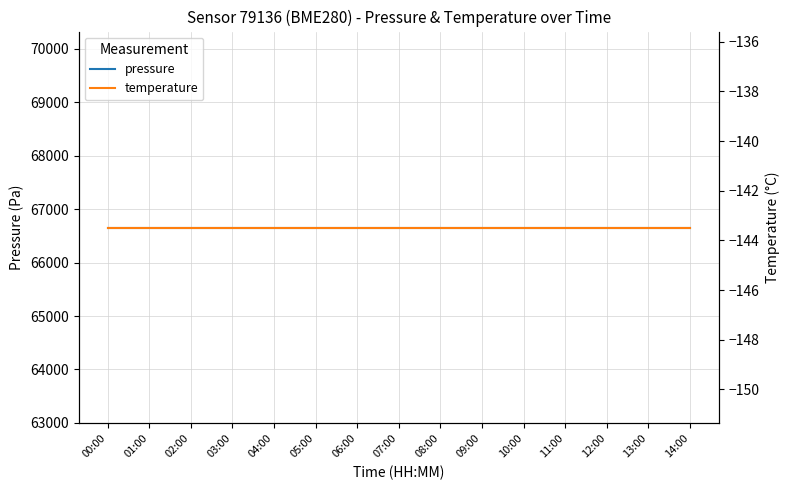

Reading right to left, transcribe all the data shown in this chart.

pressure: 66656.1	66656.1	66656.1	66656.1	66656.1	66656.1	66656.1	66656.1	66656.1	66656.1	66656.1	66656.1	66656.1	66656.1	66656.1
temperature: -143.5	-143.5	-143.5	-143.5	-143.5	-143.5	-143.5	-143.5	-143.5	-143.5	-143.5	-143.5	-143.5	-143.5	-143.5